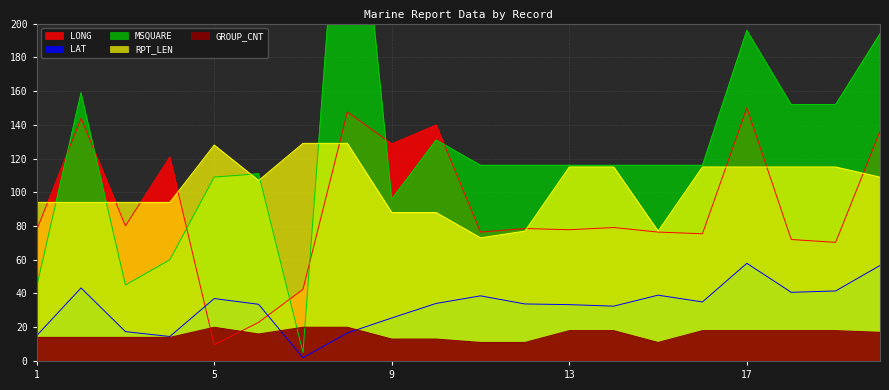

Between which two adjacent categories do GROUP_CNT and LAT first intersect?

6 and 7